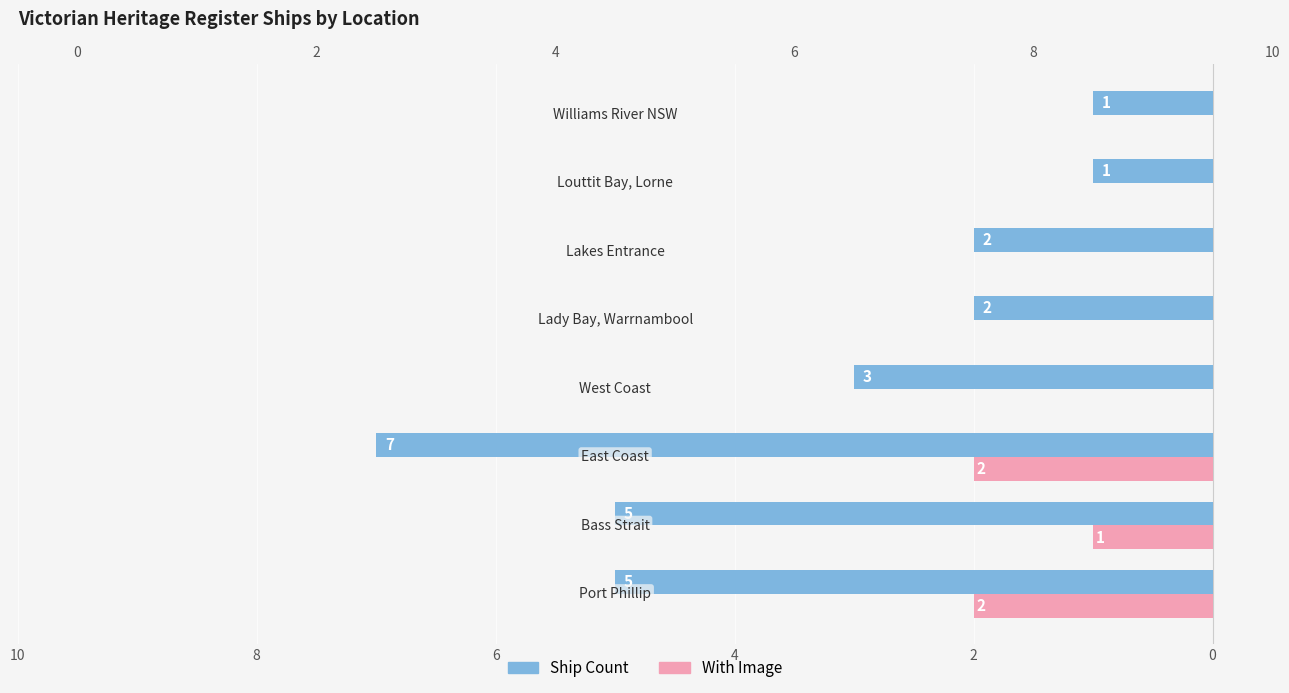

Which series has the largest range (max minus min)?

Ship Count